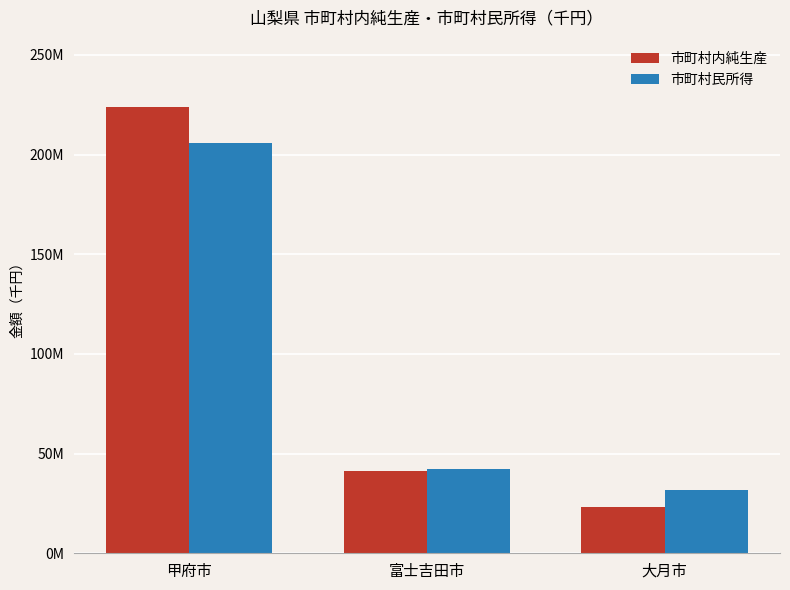

The value of 市町村内純生産 at 甲府市 is 297935805. True or false?

False